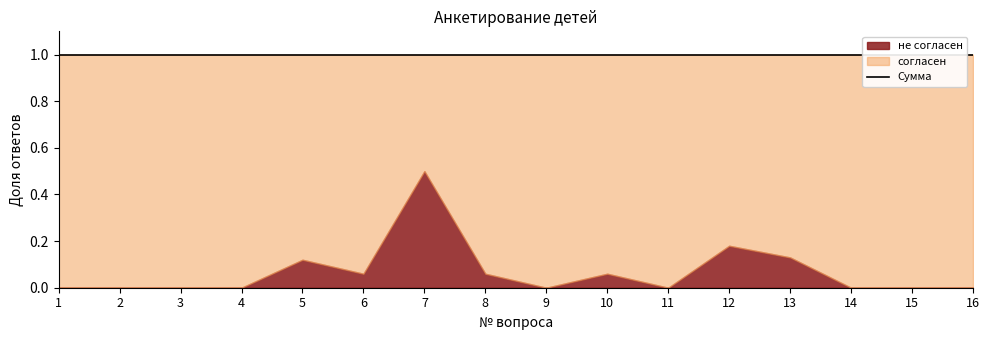

The не согласен series shows 0.1 at 12. True or false?

False